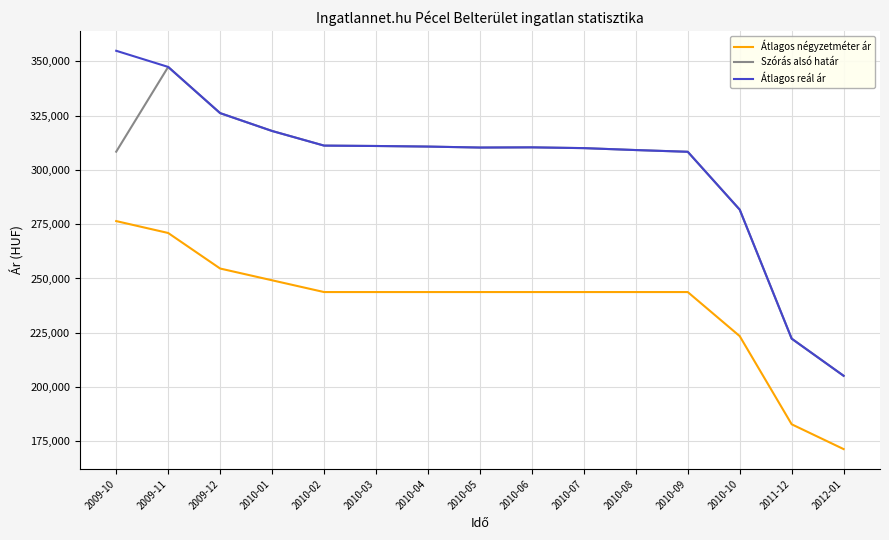

How many categories are shown in the chart?

15